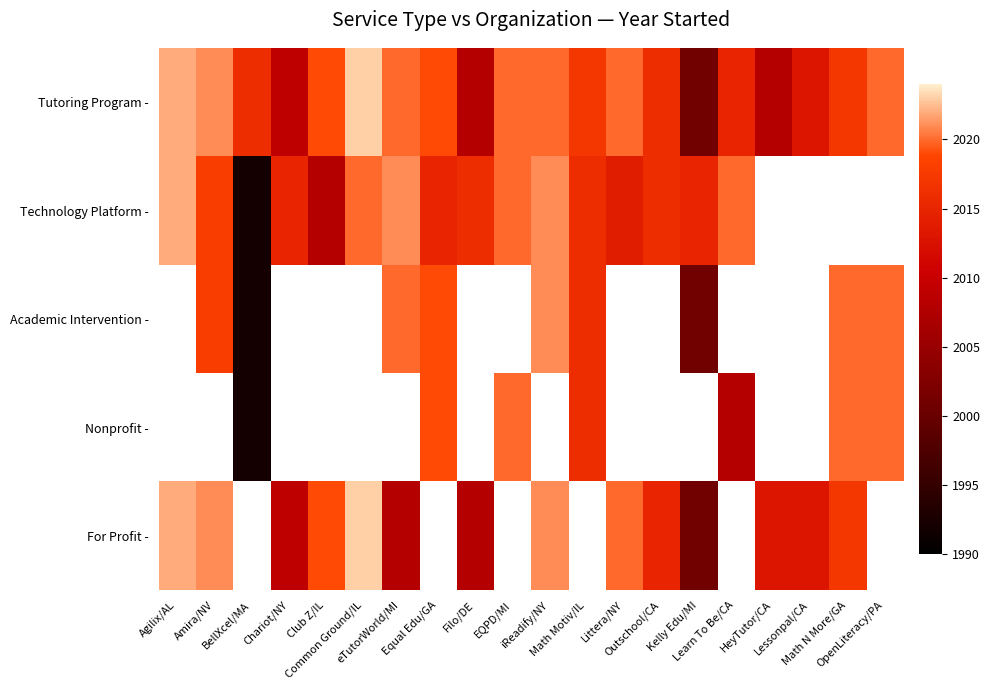

Which series has the largest total across all categories?

Tutoring Program -